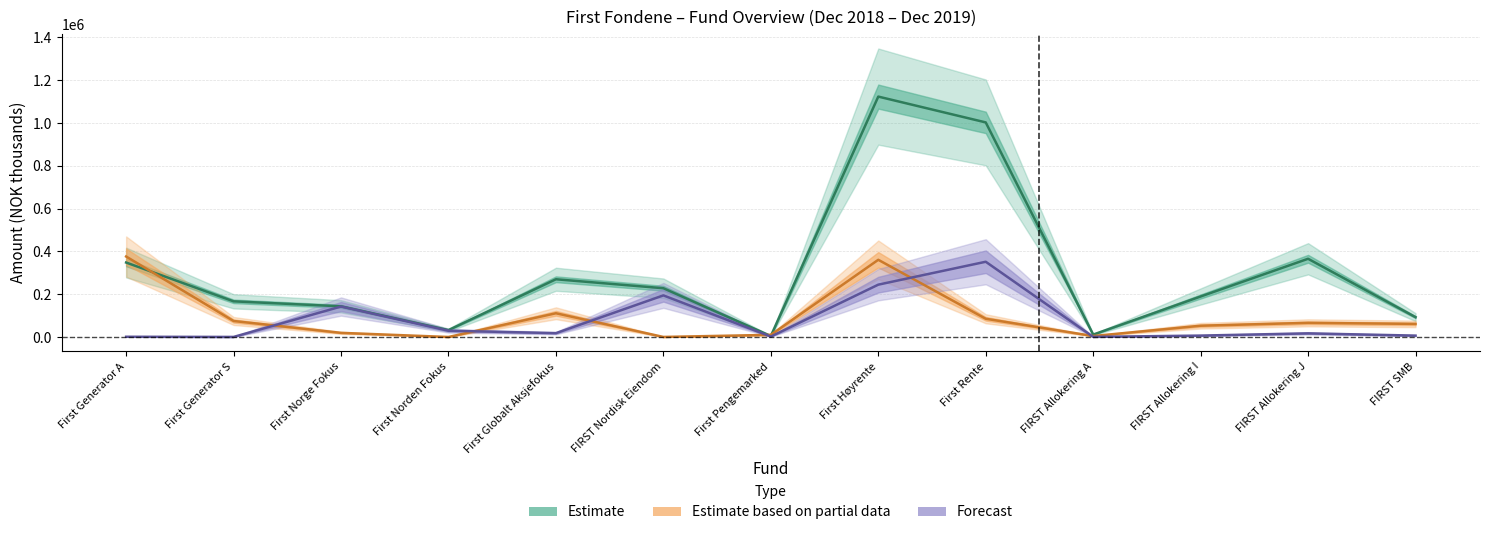

Reading left to right, list all the values displayed in this chart.

Estimate: 347947	166613	143303	32225	269777	227832	4600	1123310	1002666	11188	189251	365487	92731
Estimate based on partial data: 376030	74726	19319	0	110863	178	10000	360707	85212	4439	52653	66088	61151
Forecast: 1027	250	142350	29350	17939	194390	2000	244516	351582	500	6565	16958	6445